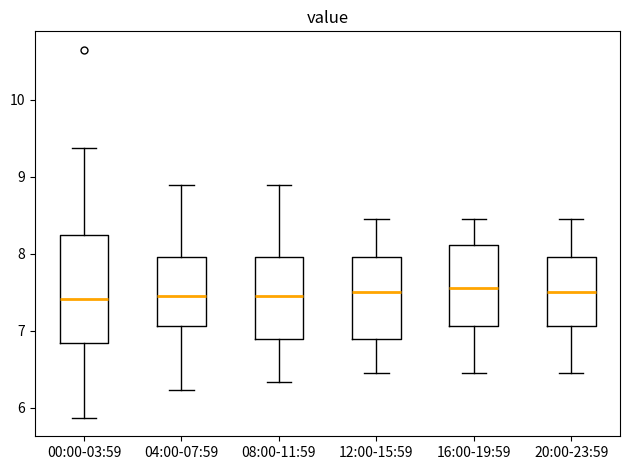

Comparing the boxes themselves (not the whiskers), which one is the tallest?

00:00-03:59